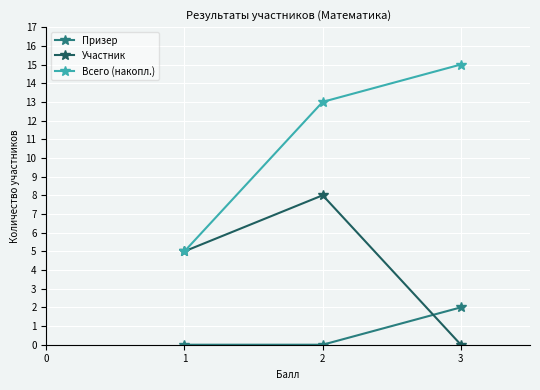

The value of Всего (накопл.) at 3 is 26. True or false?

False